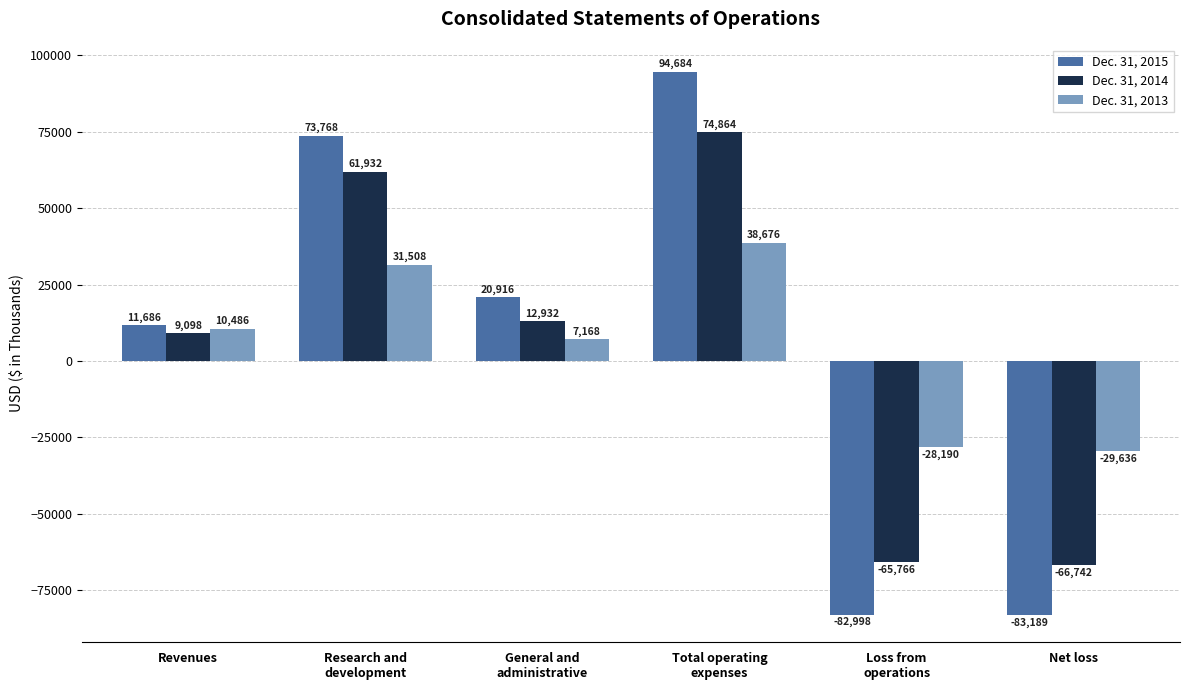

How many bars are there in total?

18